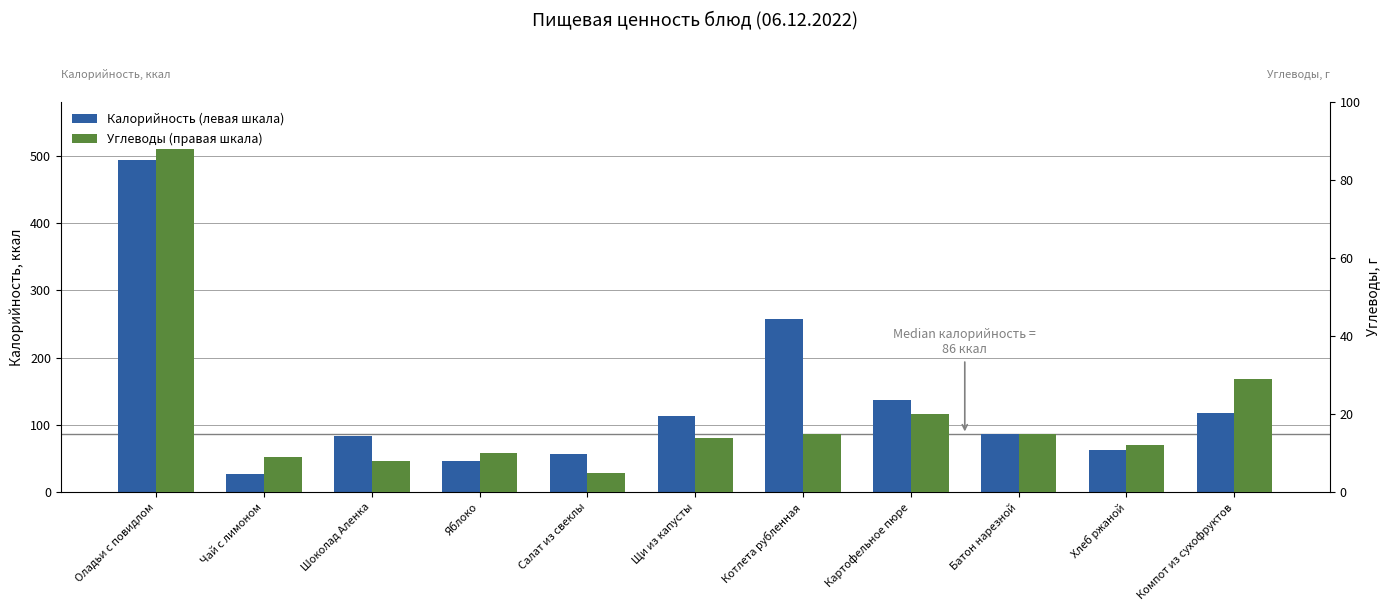

Reading left to right, transcribe all the data shown in this chart.

Калорийность (левая шкала): 493	27	83	47	56	113	257	137	86	63	118
Углеводы (правая шкала): 88	9	8	10	5	14	15	20	15	12	29